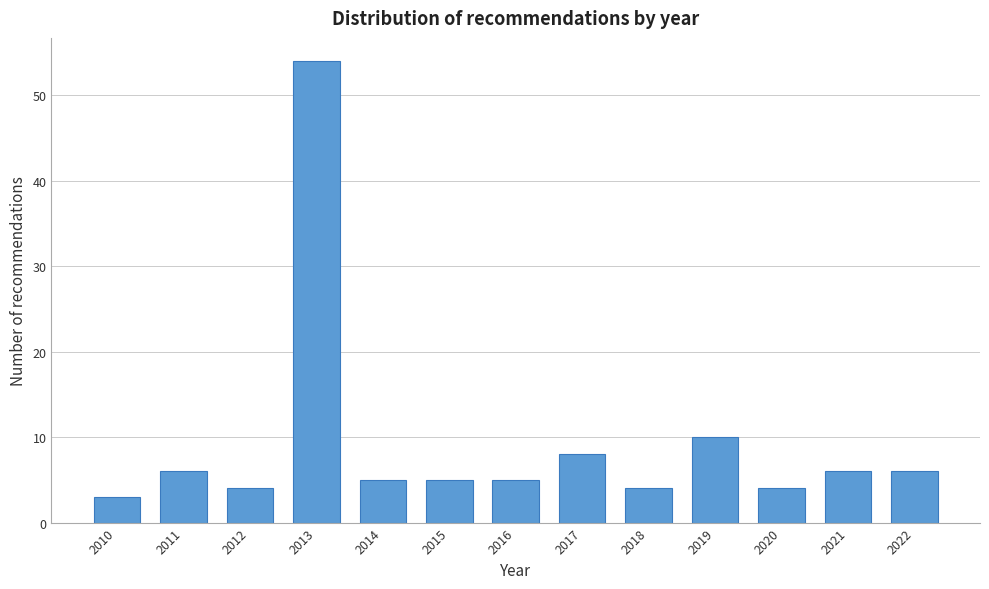

Reading right to left, transcribe all the data shown in this chart.

6	6	4	10	4	8	5	5	5	54	4	6	3